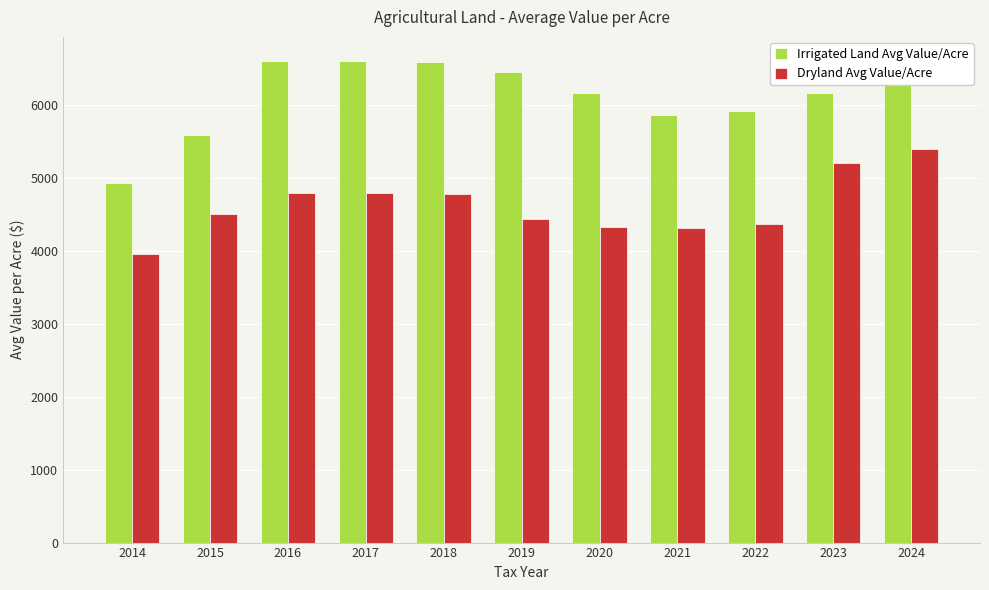

Rank the series at 2023 from highest to lowest value.

Irrigated Land Avg Value/Acre, Dryland Avg Value/Acre